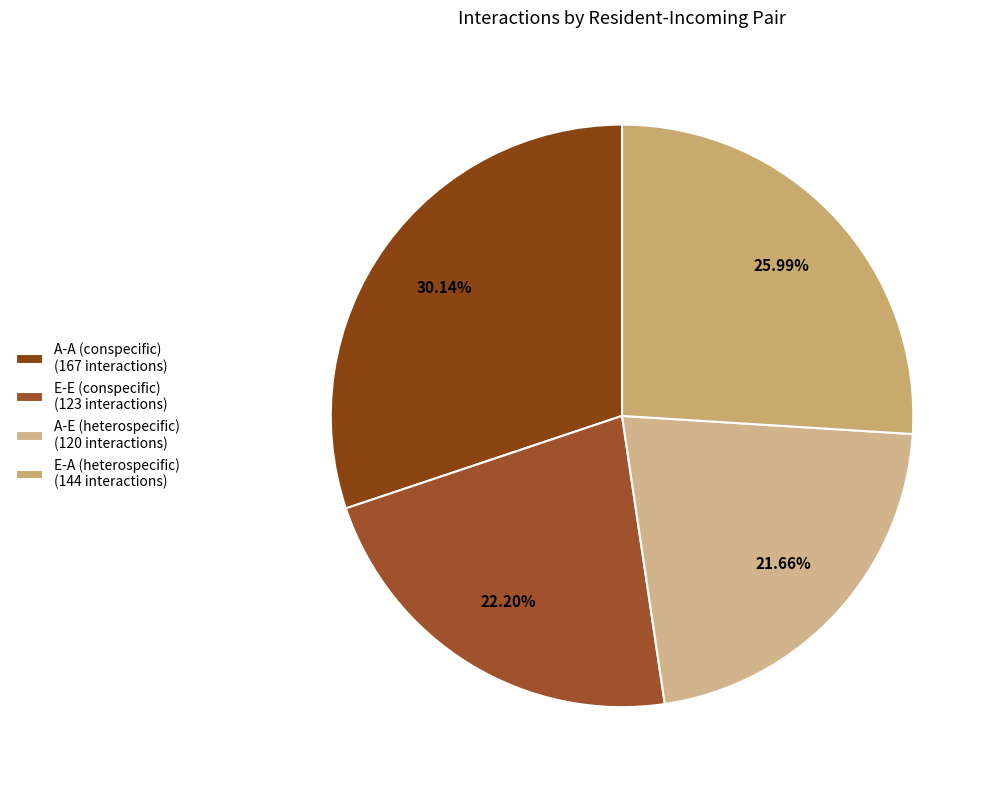

True or false: E-A (heterospecific) accounts for 19% of the total.

False